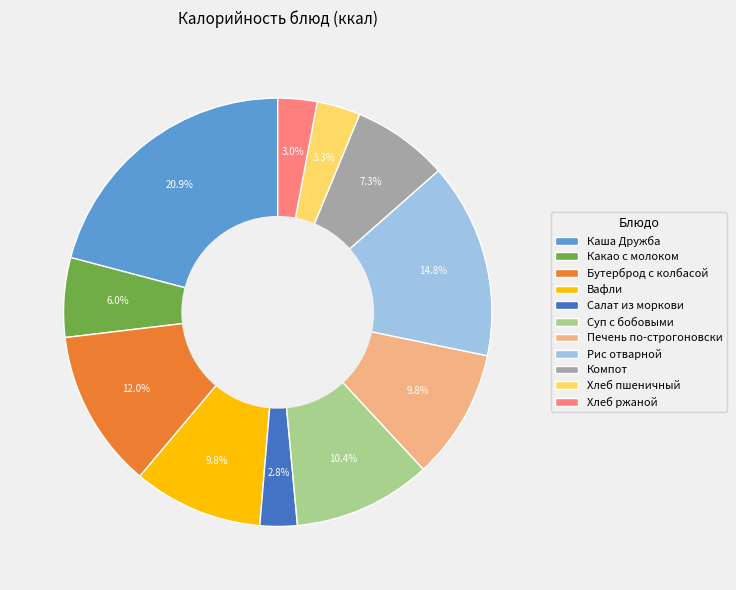

How many slices are in this pie chart?

11